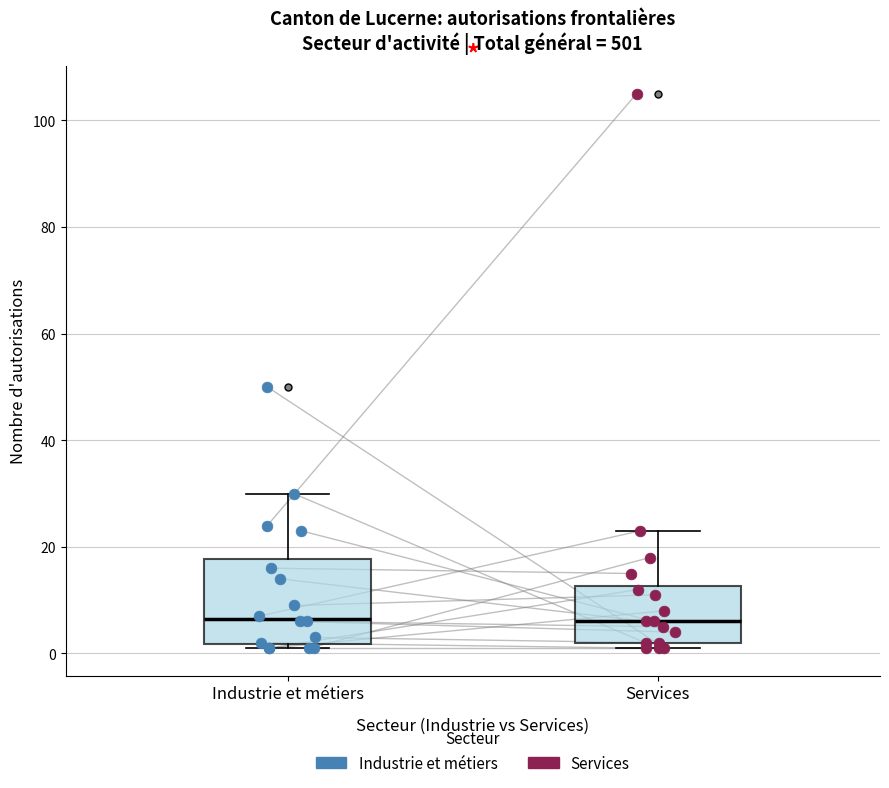

Which box is the tallest, from its lower edge to its upper edge?

Industrie et métiers